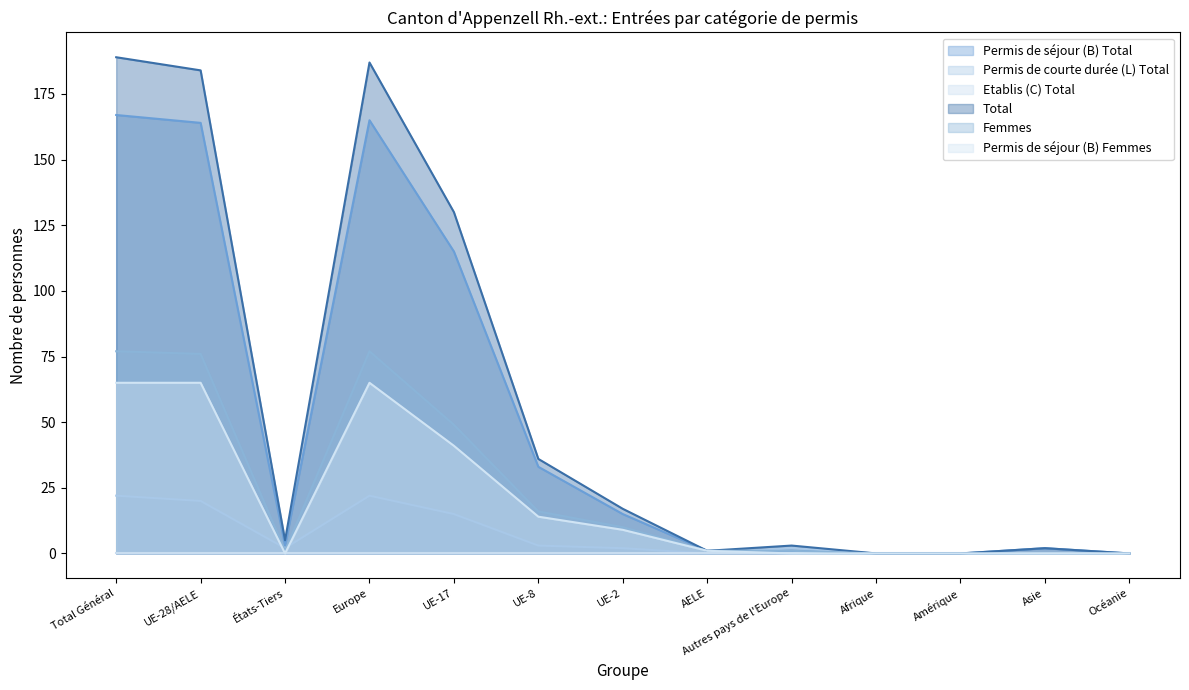

What is the spread (max minus min) of values at UE-17?

130